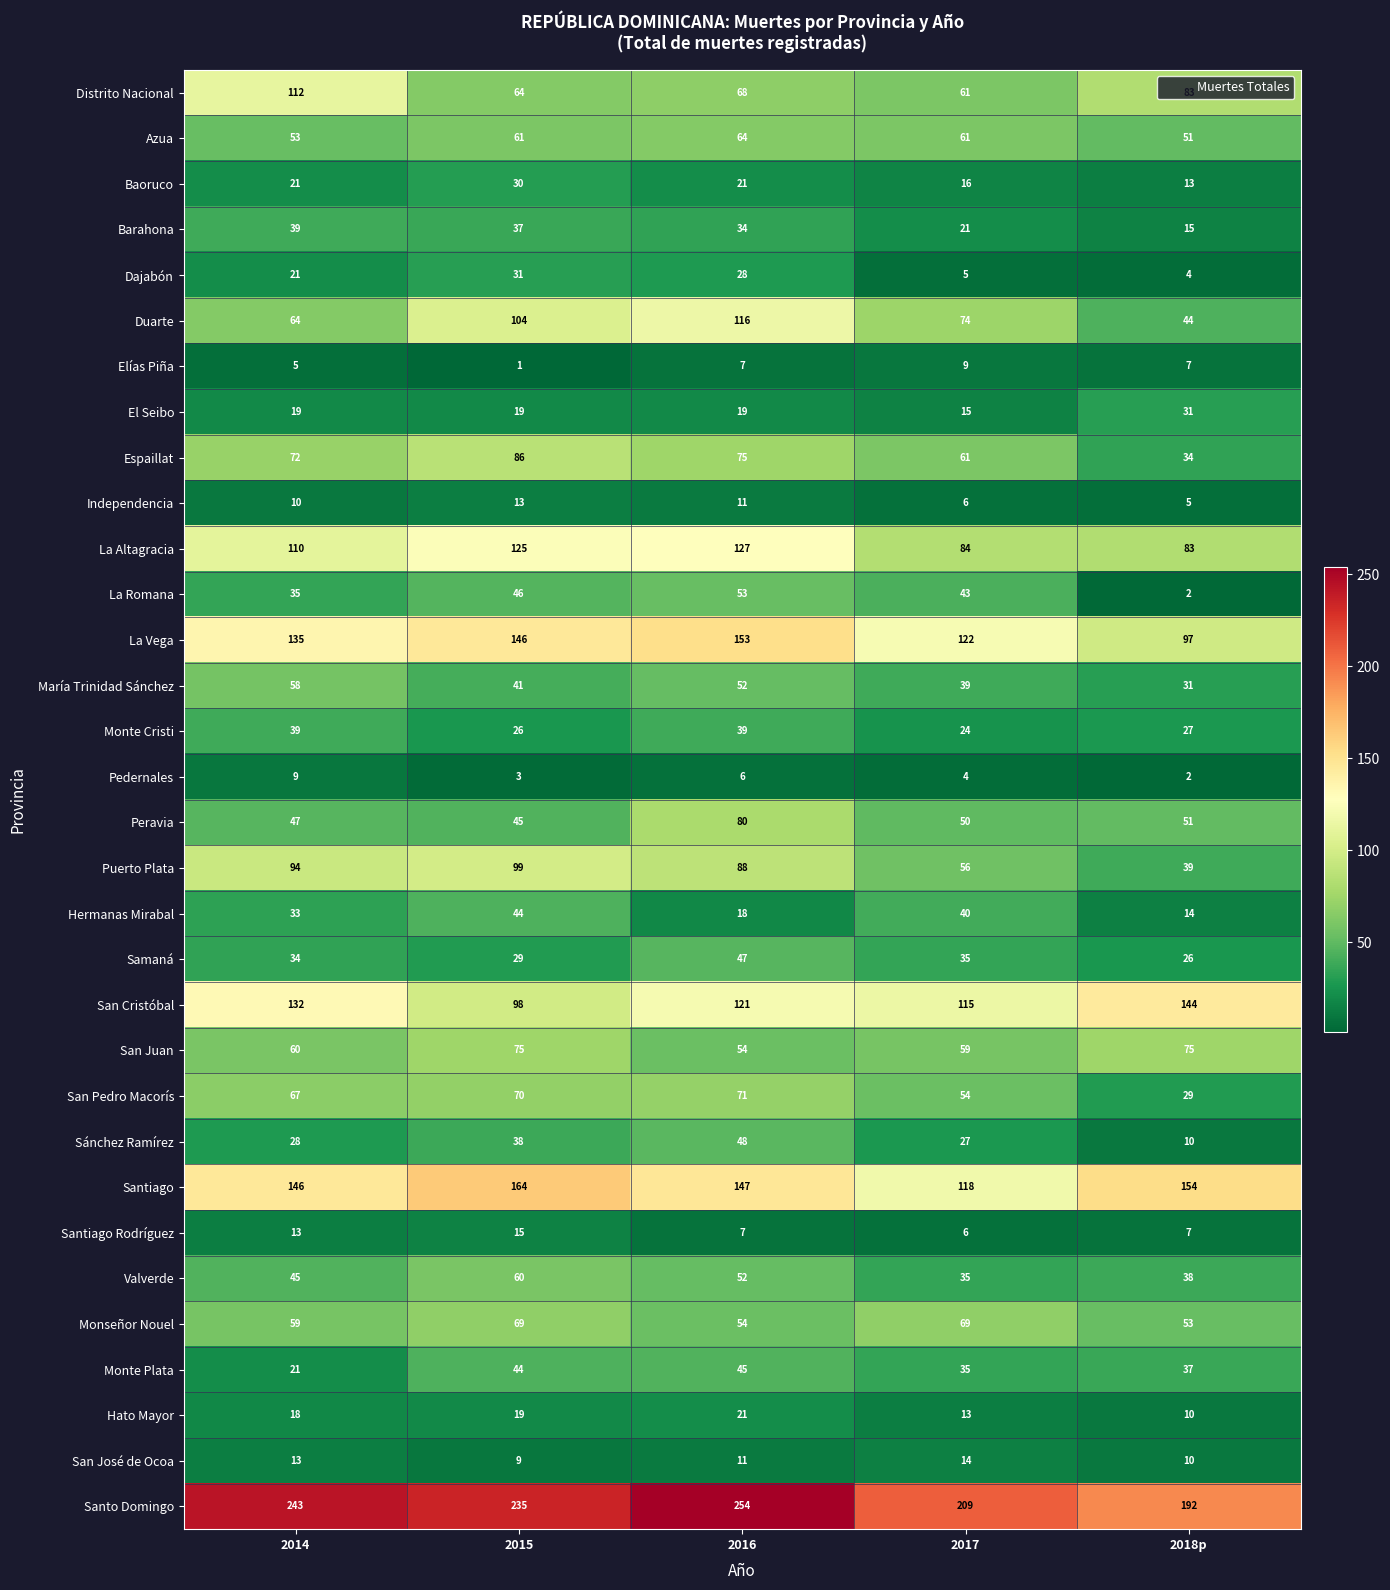

What is the smallest value displayed?

1